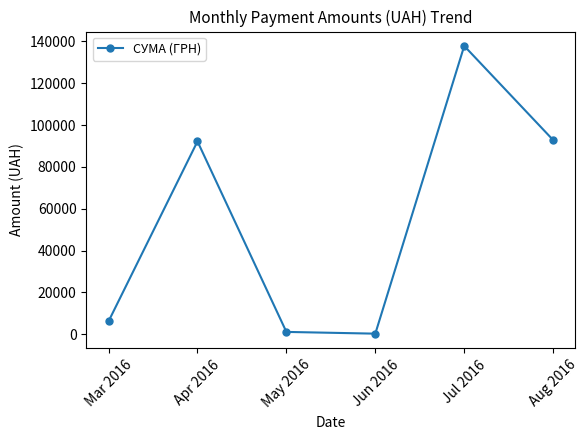

How many categories are shown in the chart?

6